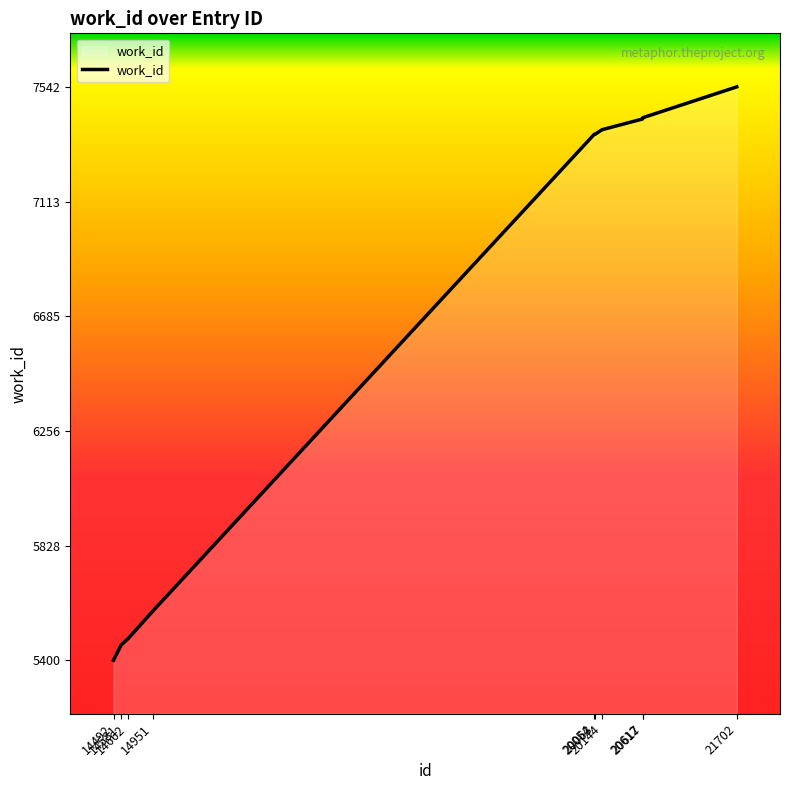

What is the difference between the maximum and minimum values?

2142